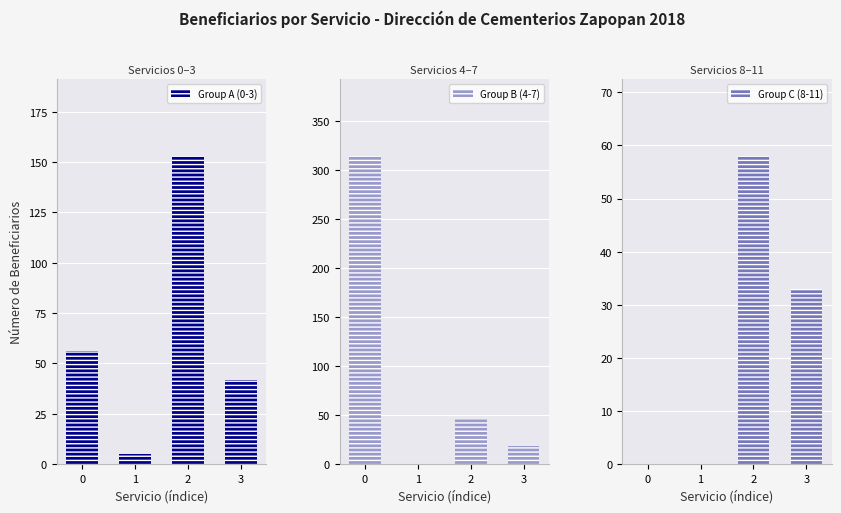

Read the Group B (4-7) value at 2, to the nearest 50.

50